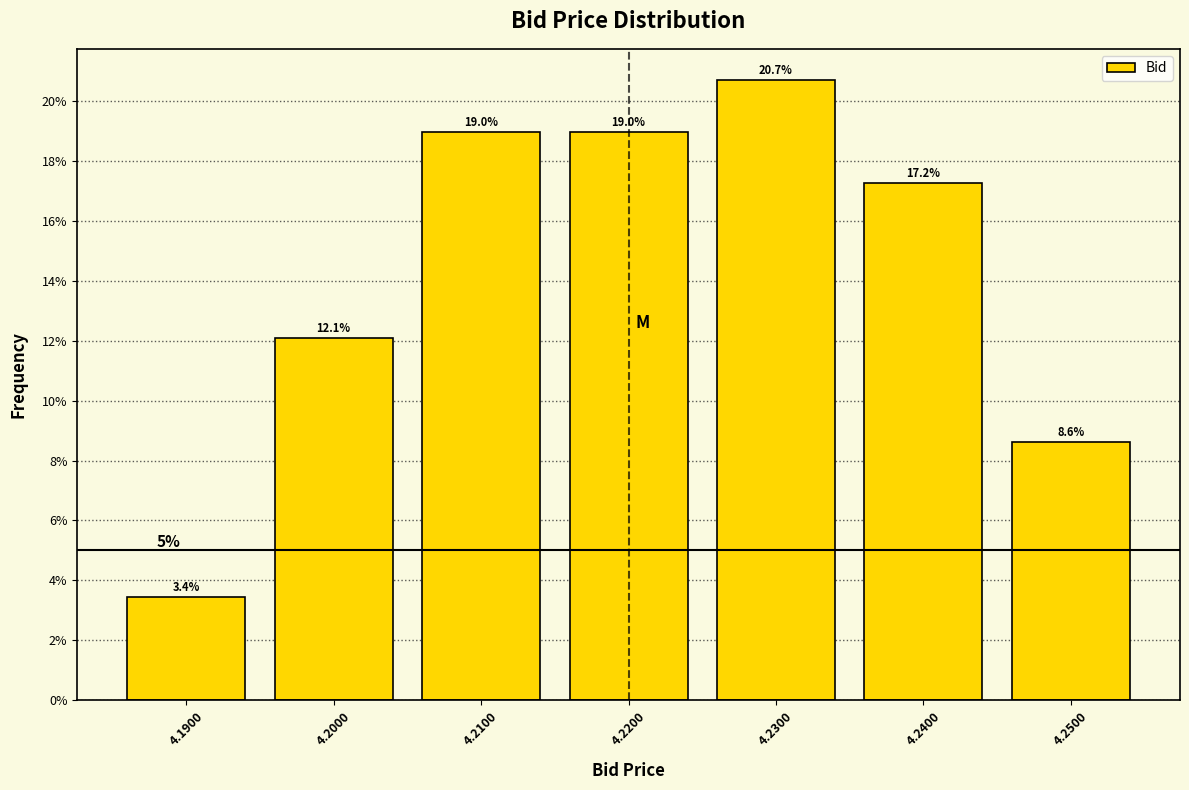

Reading right to left, list all the values displayed in this chart.

4.2500=8.6	4.2400=17.2	4.2300=20.7	4.2200=19.0	4.2100=19.0	4.2000=12.1	4.1900=3.4